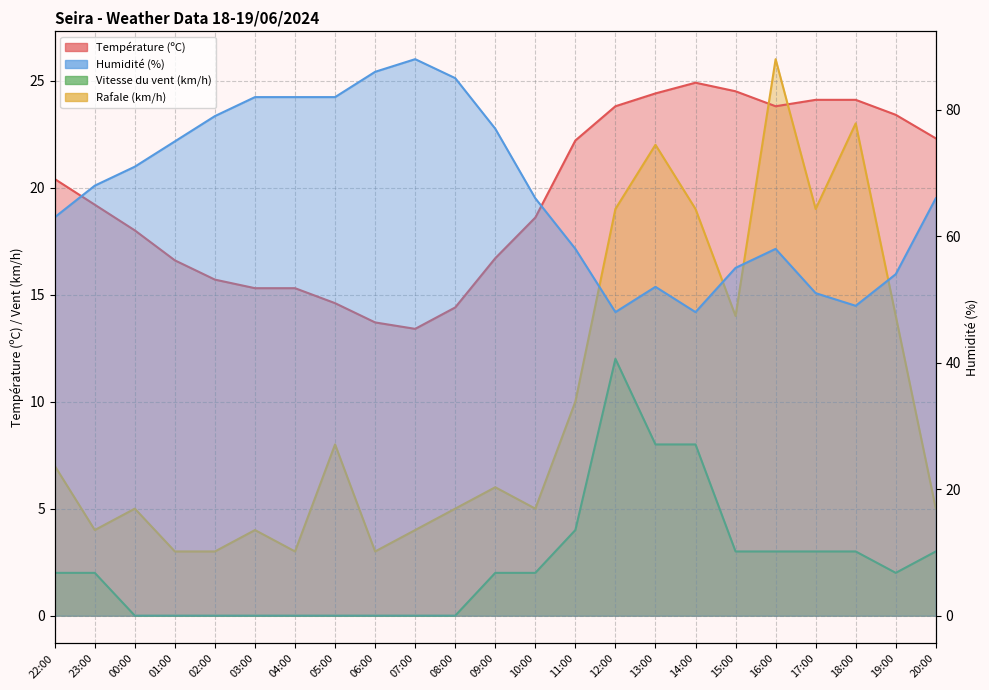

At which label does Rafale (km/h) reach its peak?

16:00